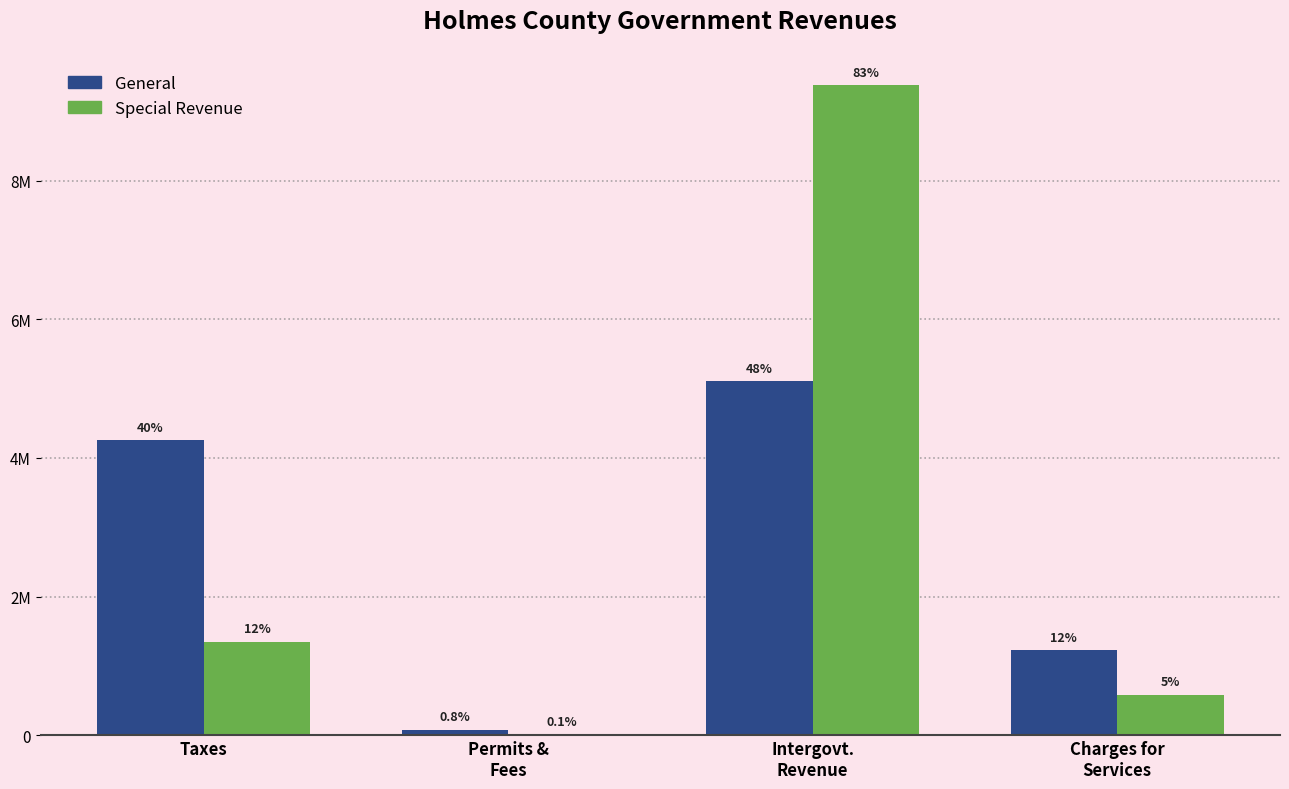

What is the total value across all series at Permits &
Fees?

87830